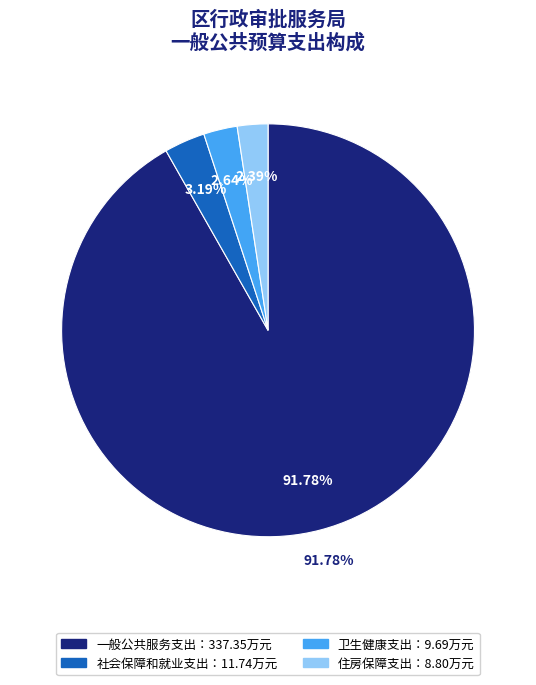

What is the smallest slice in the pie chart?

住房保障支出